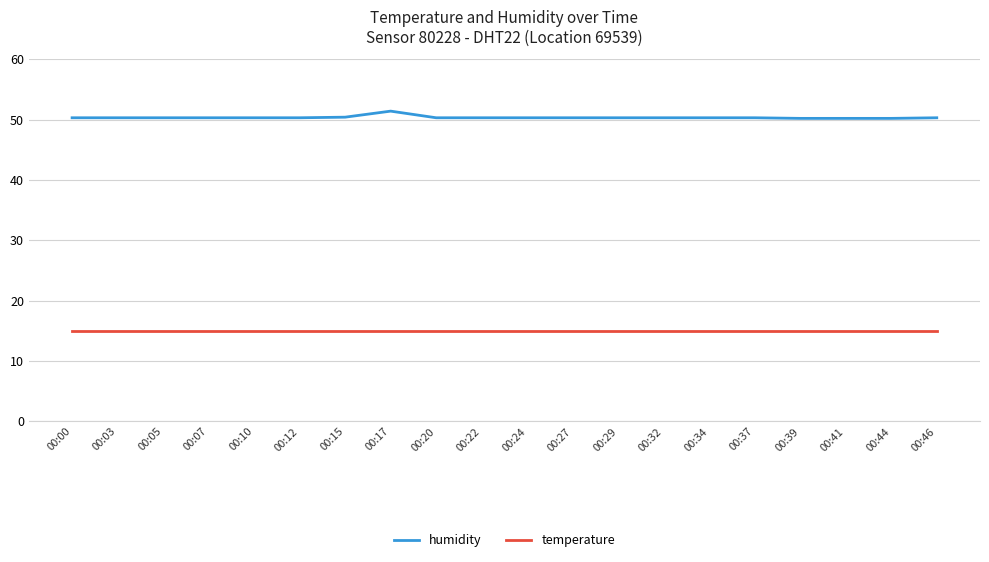

List the series in order of their overall mean, highest first.

humidity, temperature